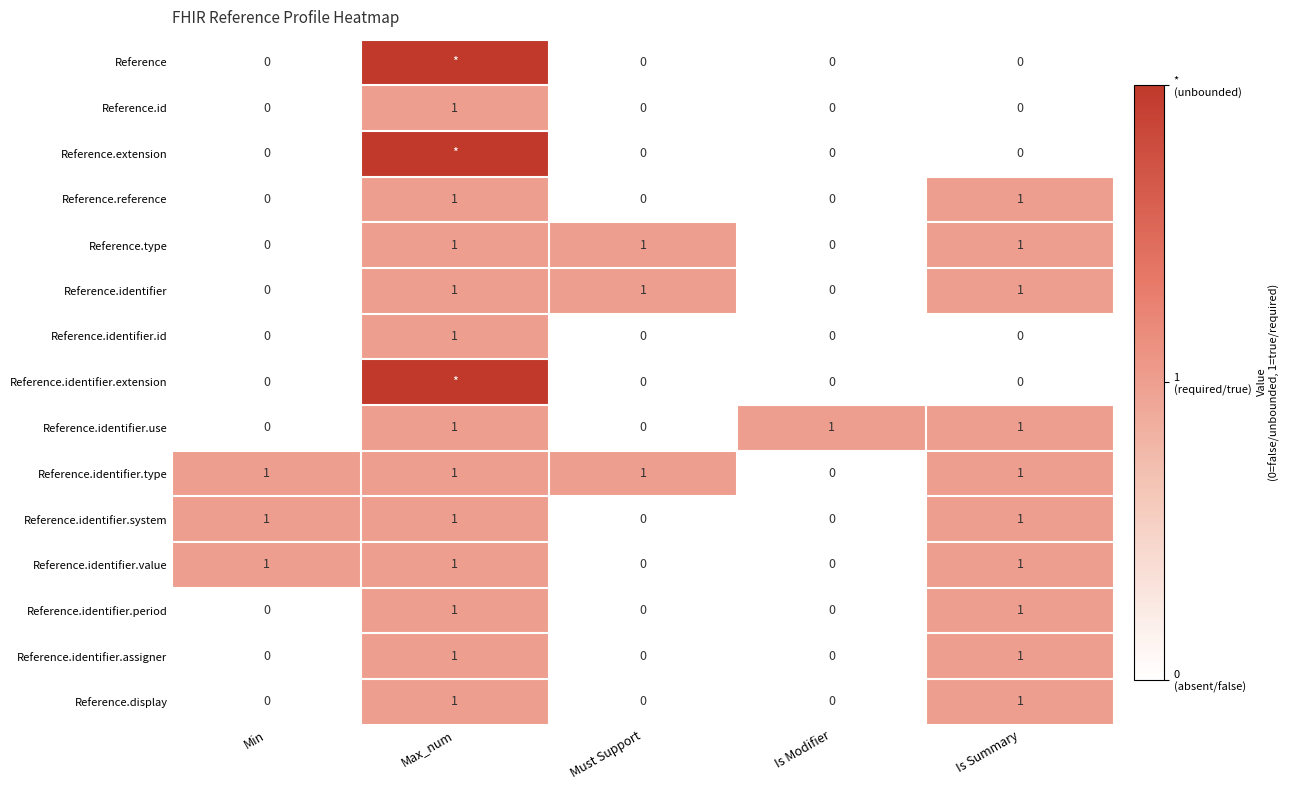

The Reference.display series shows 0 at Is Modifier. True or false?

True